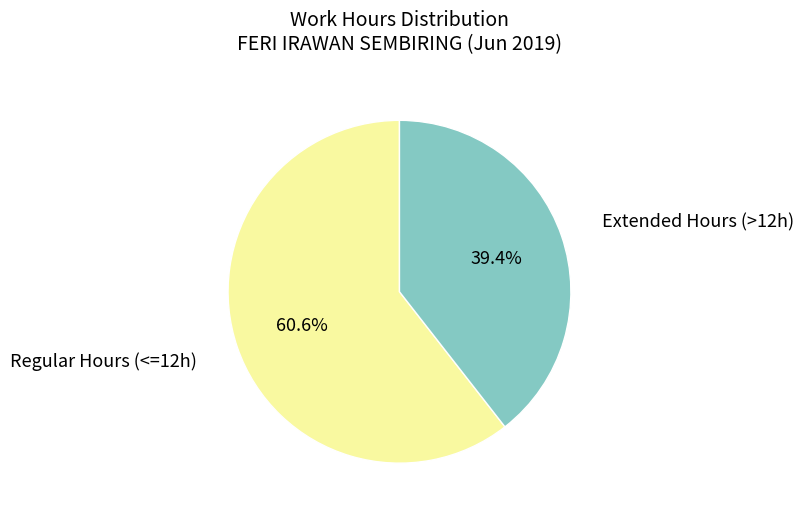

What is the smallest slice in the pie chart?

Extended Hours (>12h)